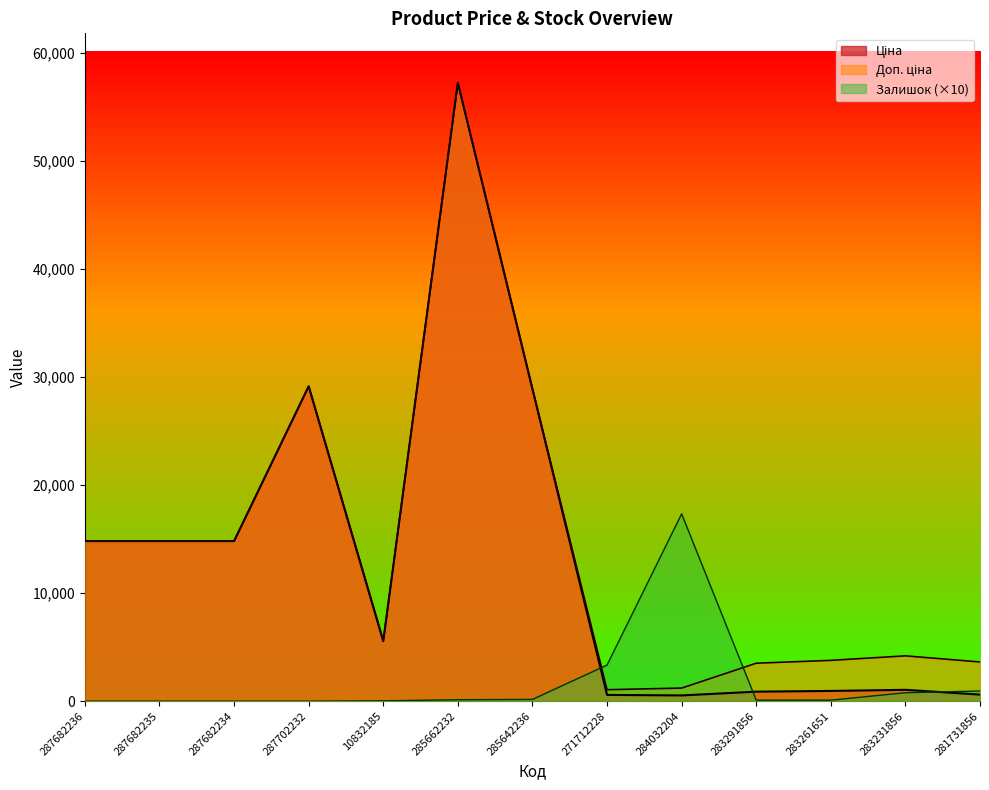

The value of Ціна at 281731856 is 418.4. True or false?

False